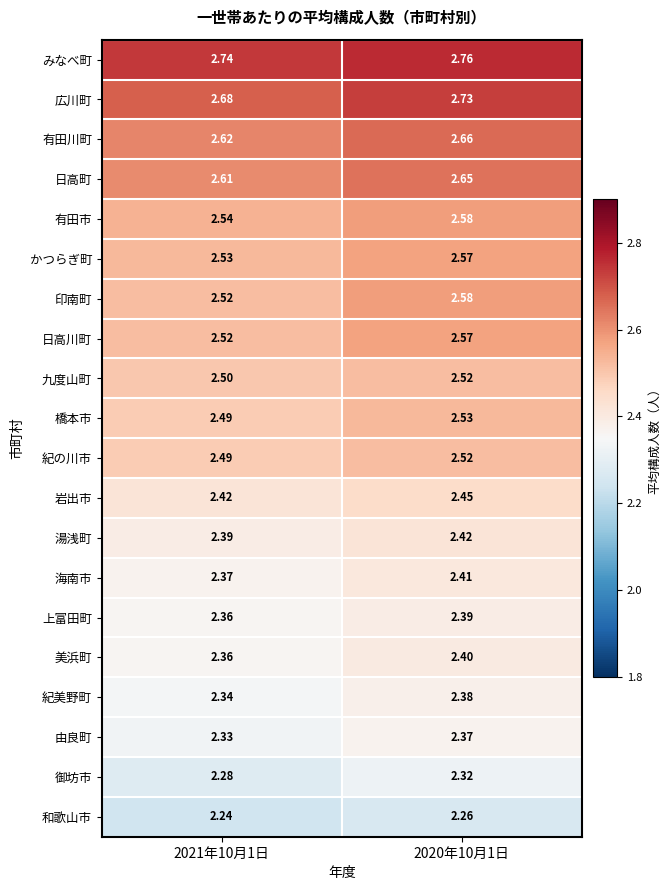

Which series has the largest total across all categories?

みなべ町